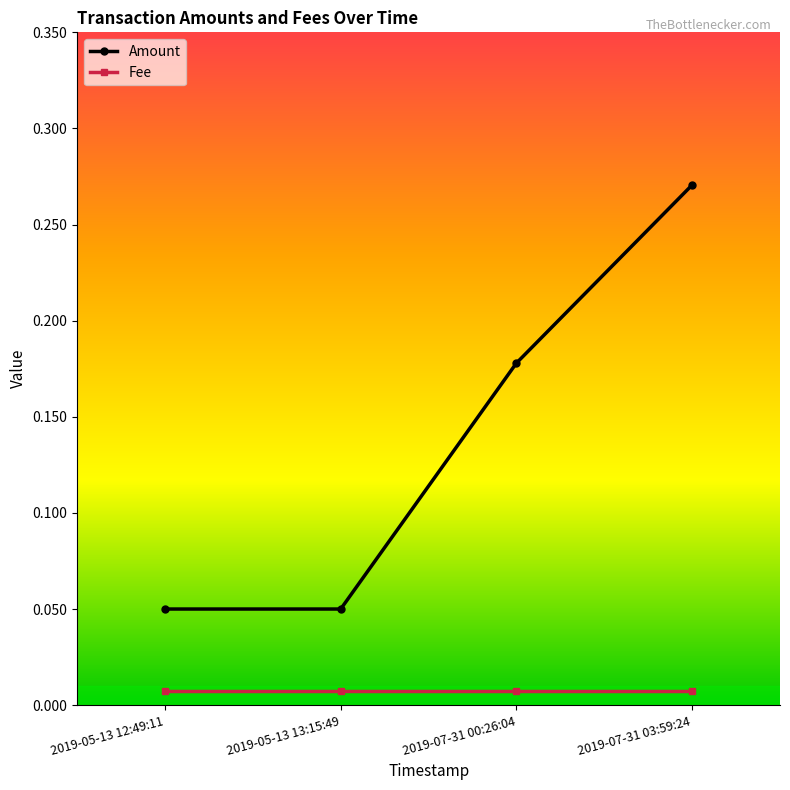

Which series has the largest total across all categories?

Amount